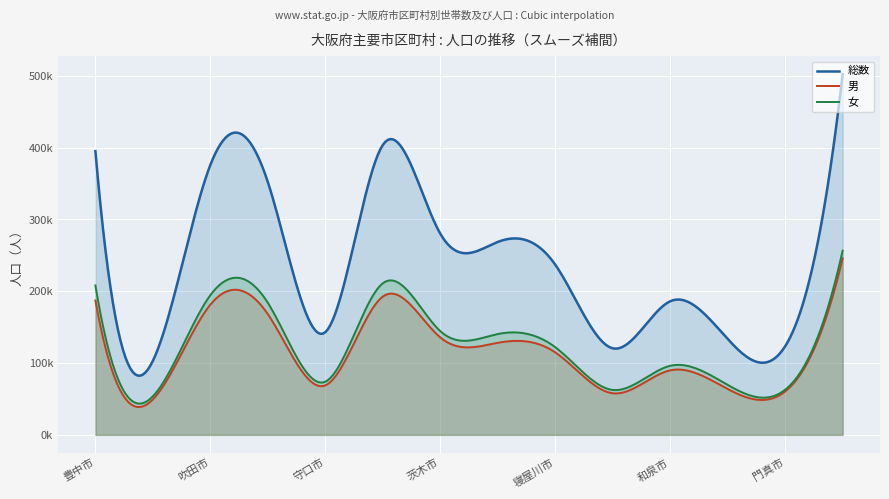

At which label does 男 first exceed 128259?

豊中市